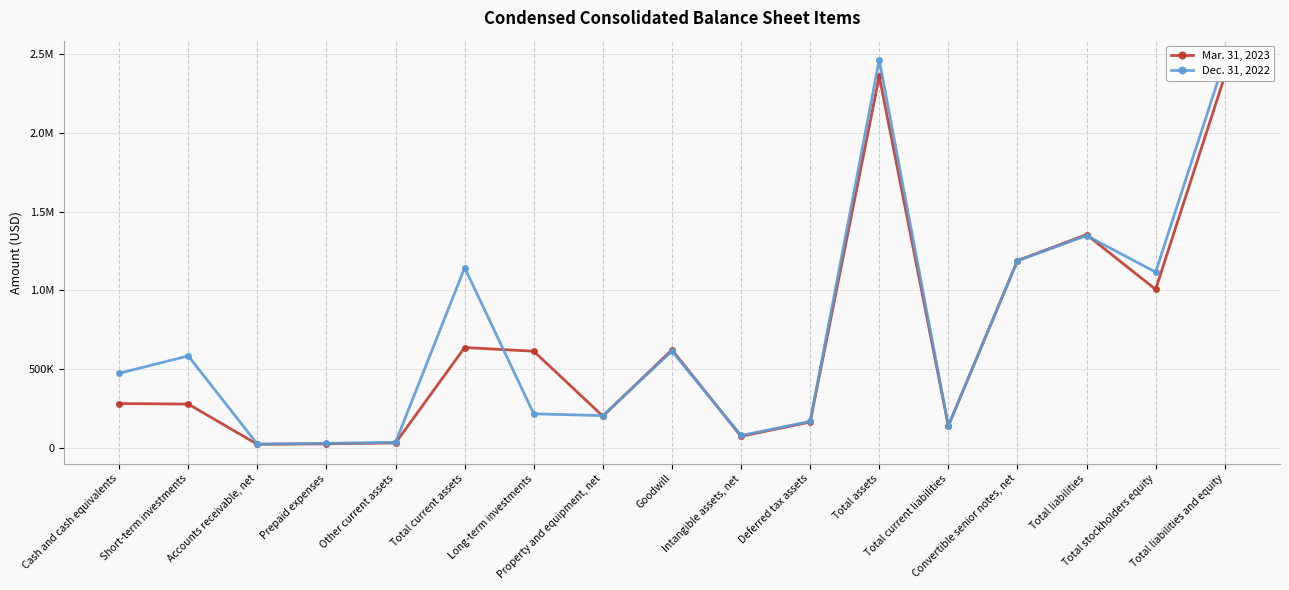

Does the chart have visible grid lines?

Yes